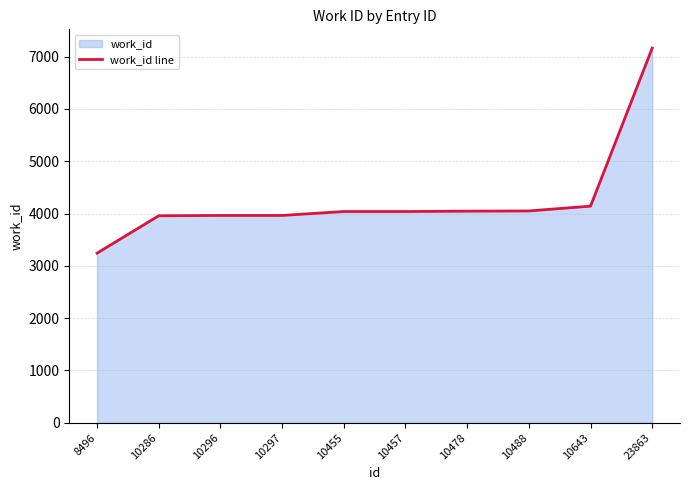

Between 10457 and 10297, which is larger?

10457